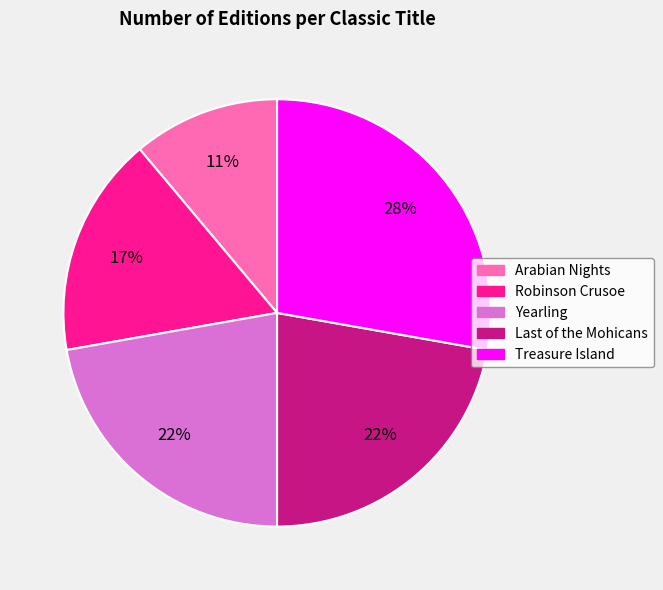

To the nearest percent, what is the difference between the Treasure Island and Robinson Crusoe slice percentages?

11%